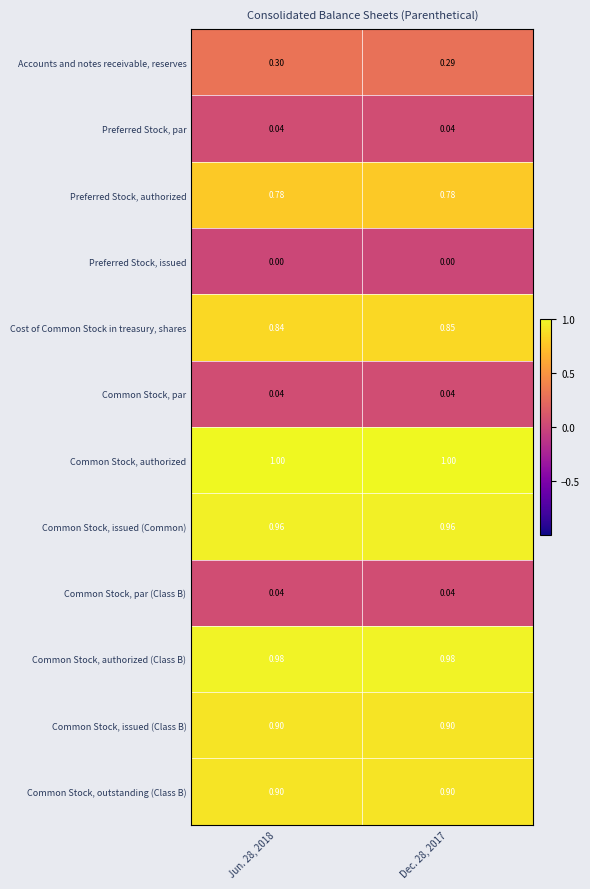

Is the value of Cost of Common Stock in treasury, shares at Dec. 28, 2017 greater than the value of Accounts and notes receivable, reserves at Jun. 28, 2018?

Yes